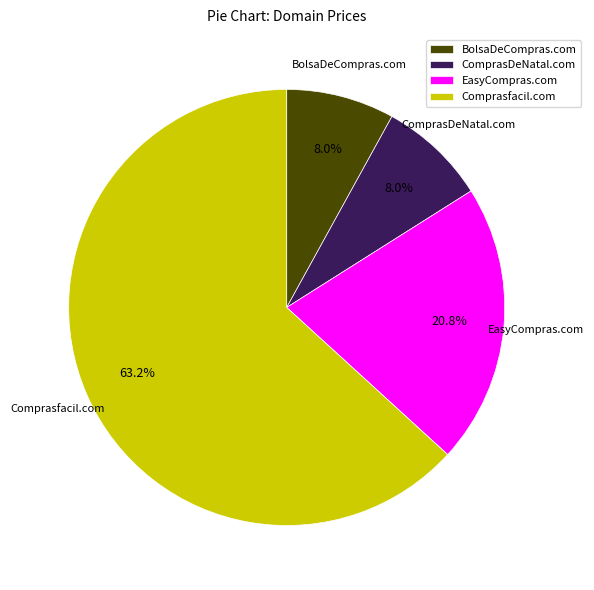

Does Comprasfacil.com represent more than half of the total?

Yes